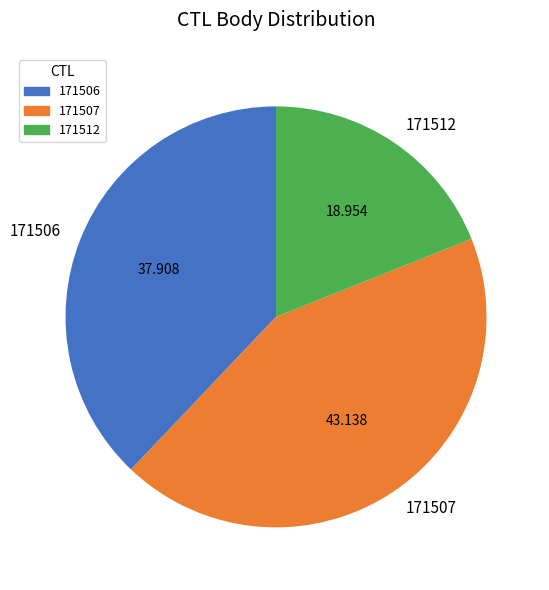

Count the number of slices in the pie.

3